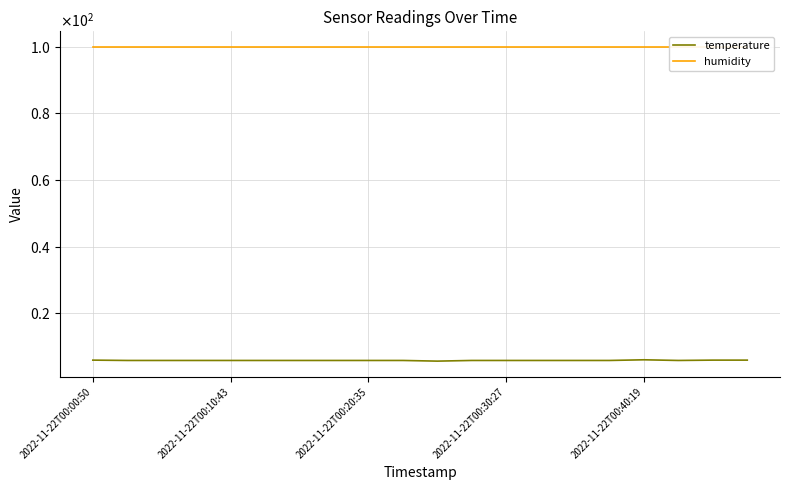

Which series has the largest total across all categories?

humidity